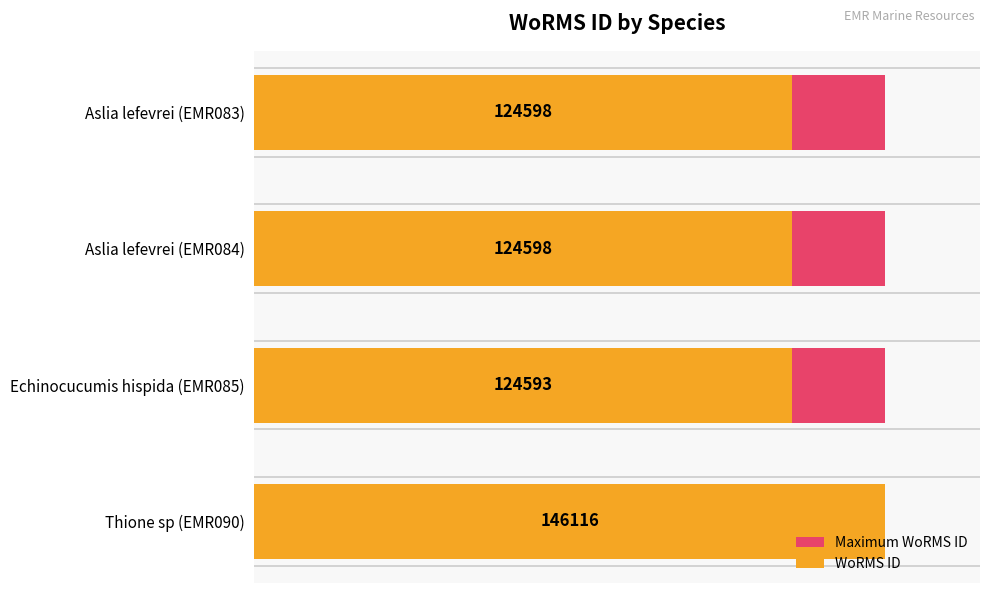

Rank the series by their average value, from highest to lowest.

WoRMS ID, Maximum WoRMS ID